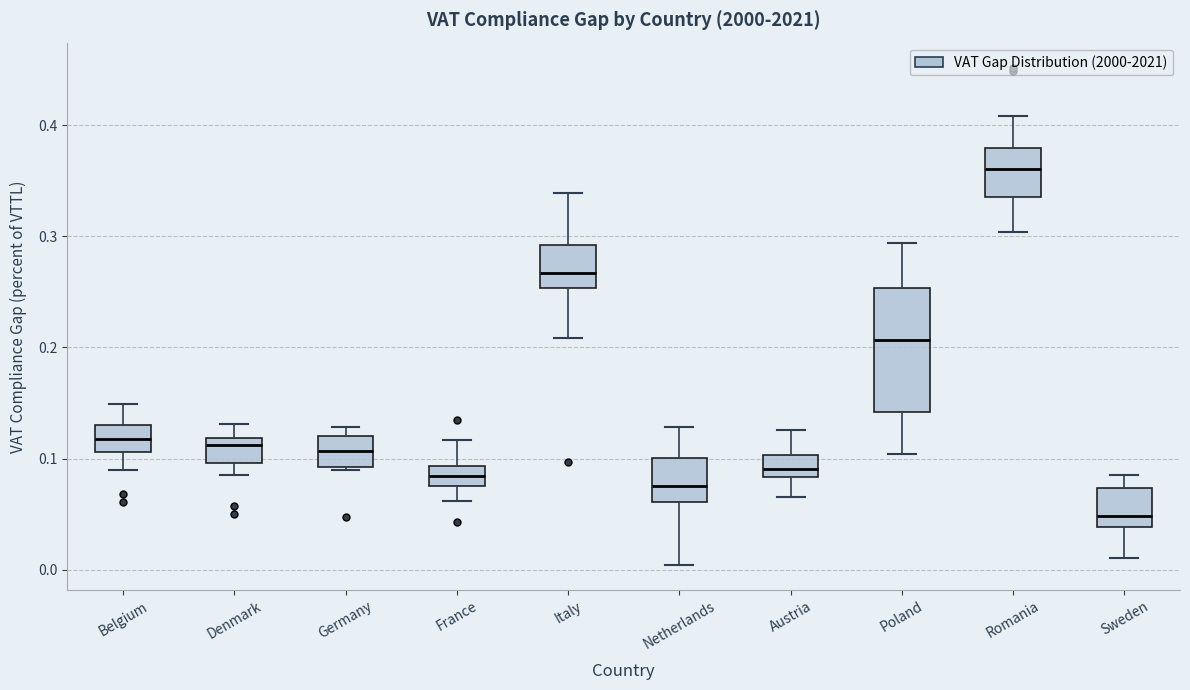

Where does the lower whisker of the box for Denmark end on the y-axis? The values are not printed on the chart, so give them approximately, as read against the axis.

0.09